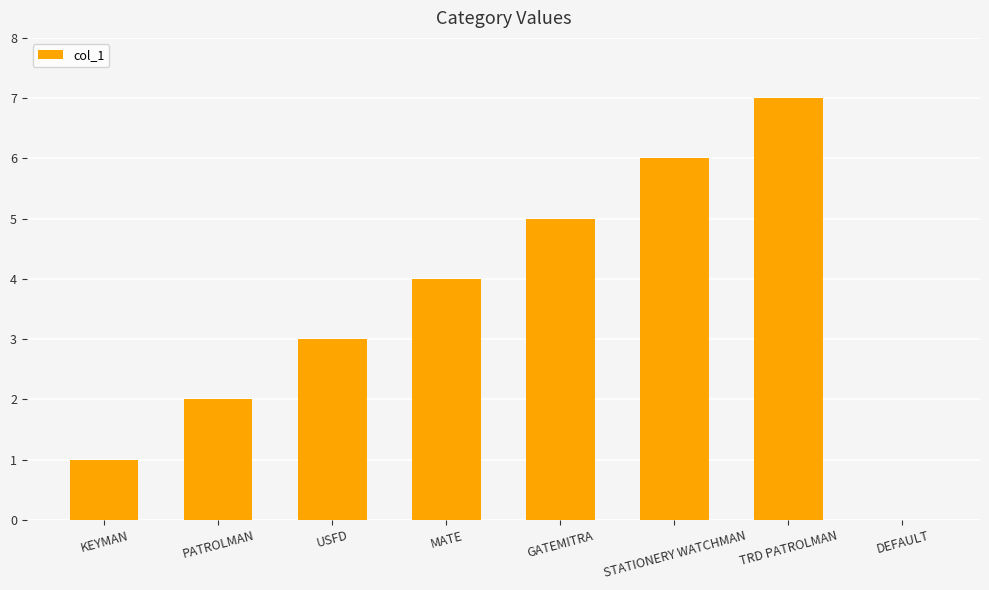

At which category does the chart reach its peak across all series?

TRD PATROLMAN